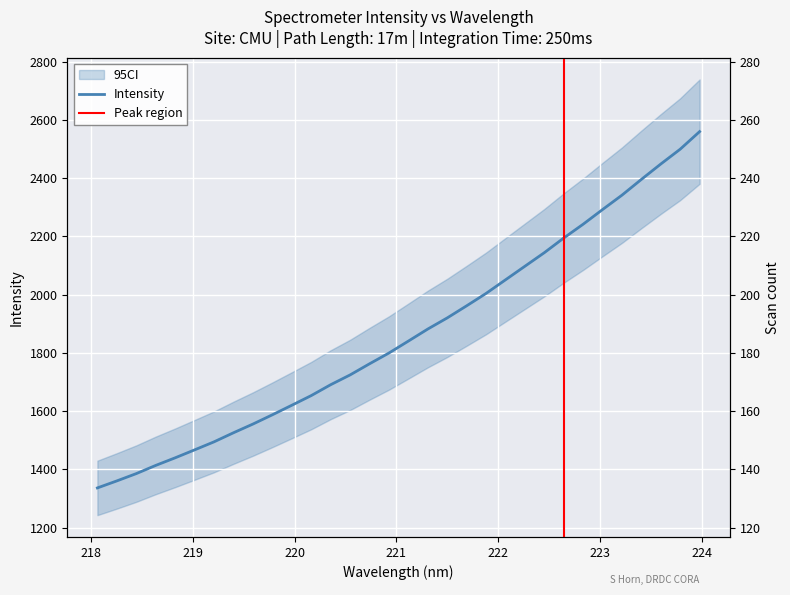

What is the difference between the values at 218.0596 and 220.3533?

354.5